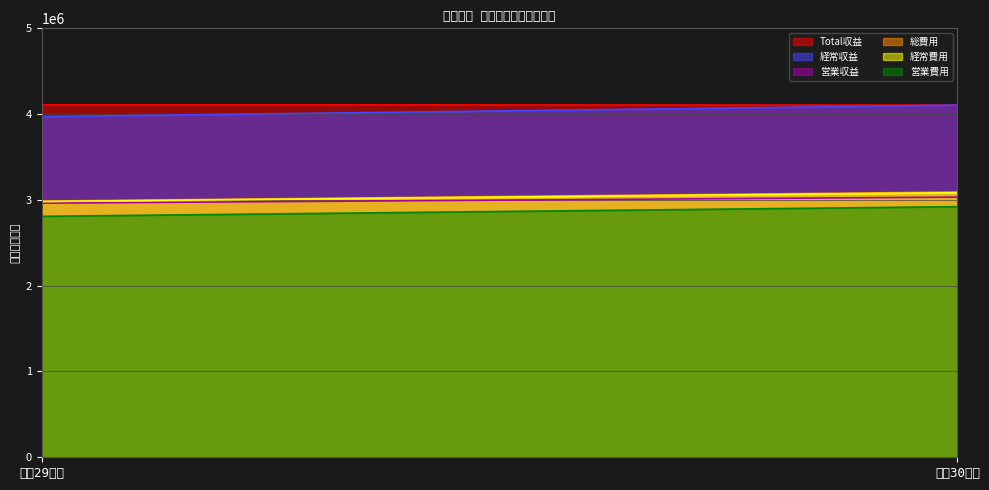

Count the 営業費用 values in the range 2808539 to 2921294.

2